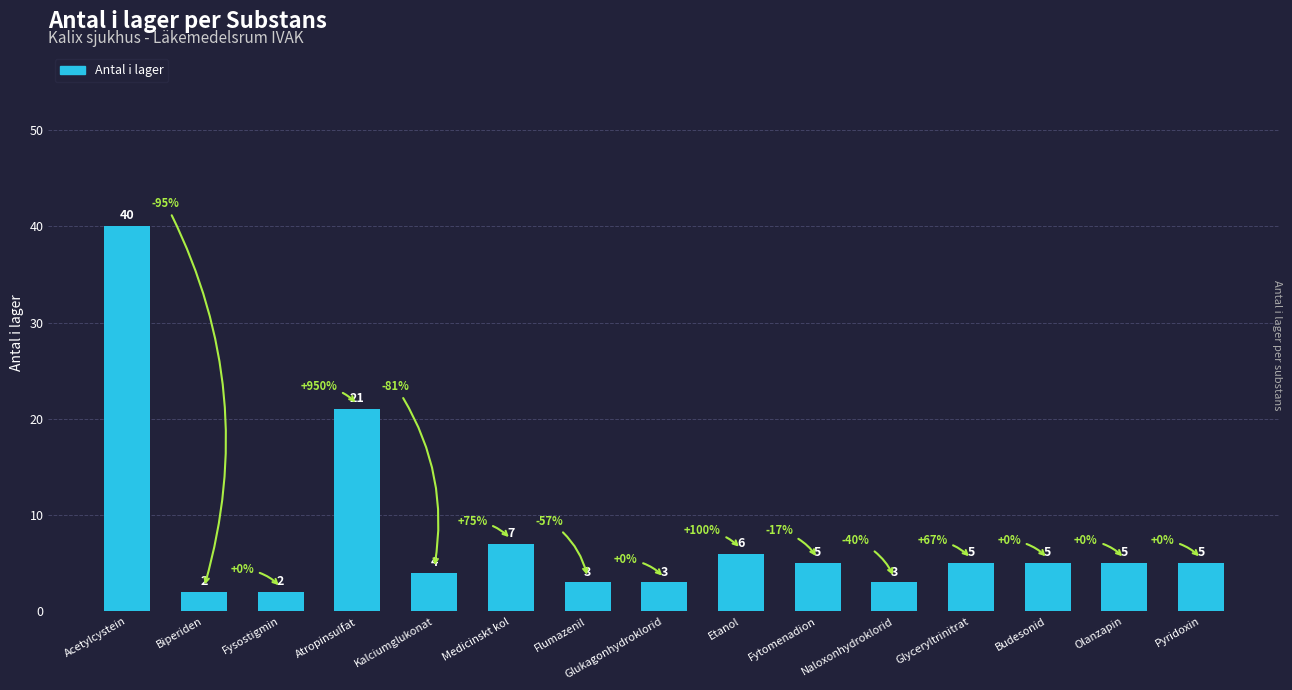

What is the maximum value shown in the chart?

40